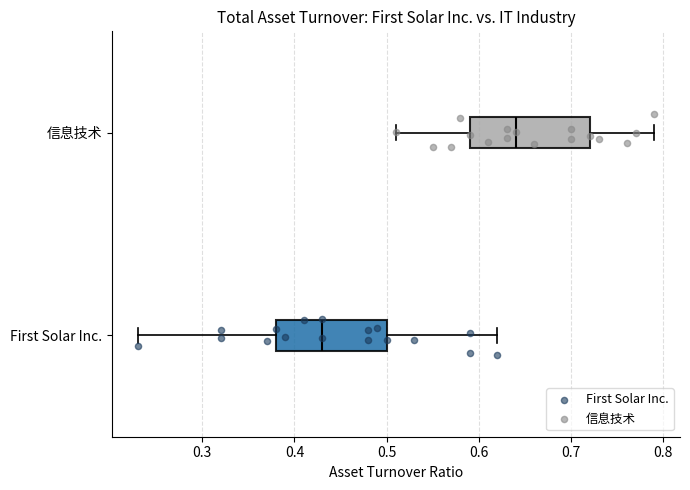

Where does the right whisker of the box for 信息技术 end on the x-axis? The values are not printed on the chart, so give them approximately, as read against the axis.

0.79